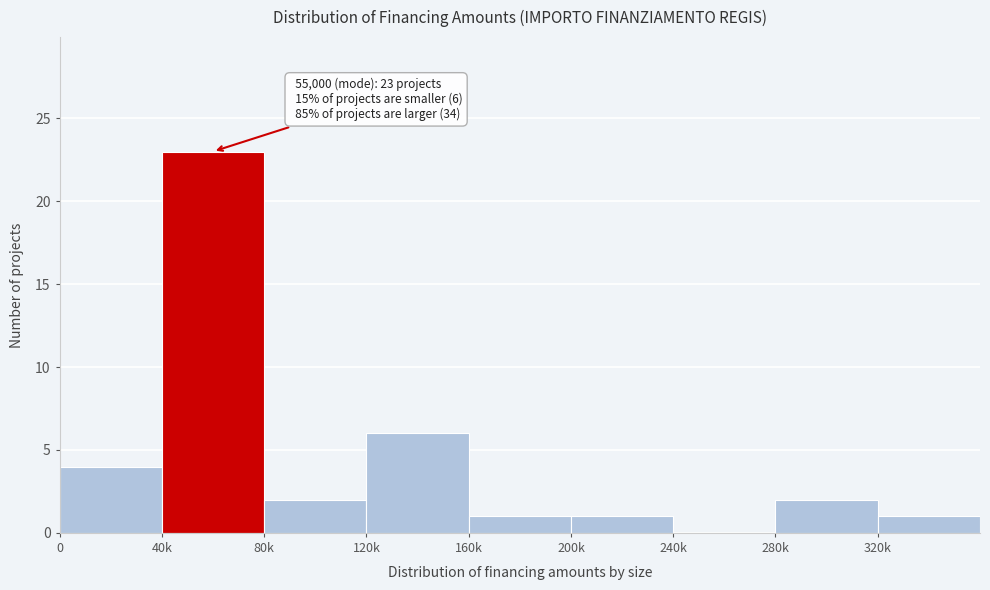

Reading left to right, list all the values displayed in this chart.

0=4	40k=23	80k=2	120k=6	160k=1	200k=1	240k=0	280k=2	320k=1